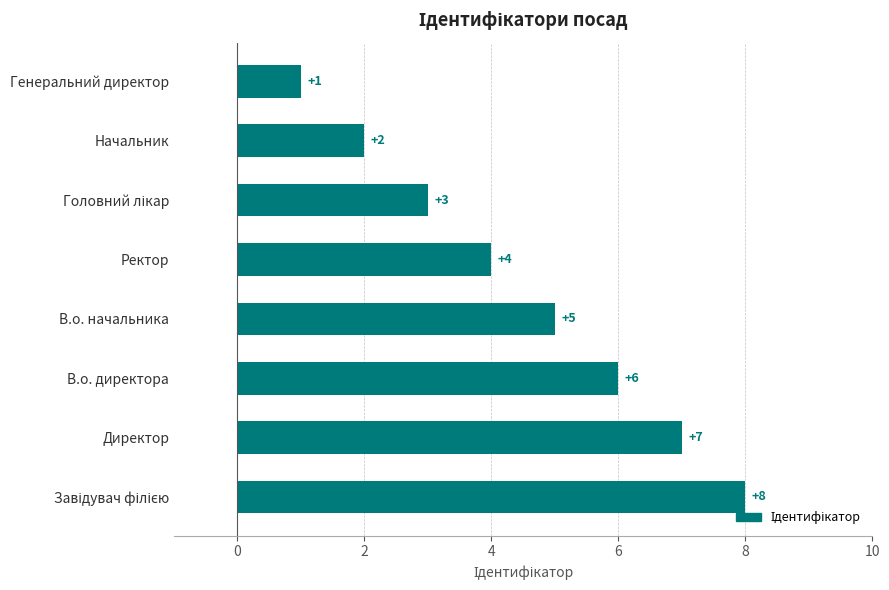

What is the sum of all values?

36